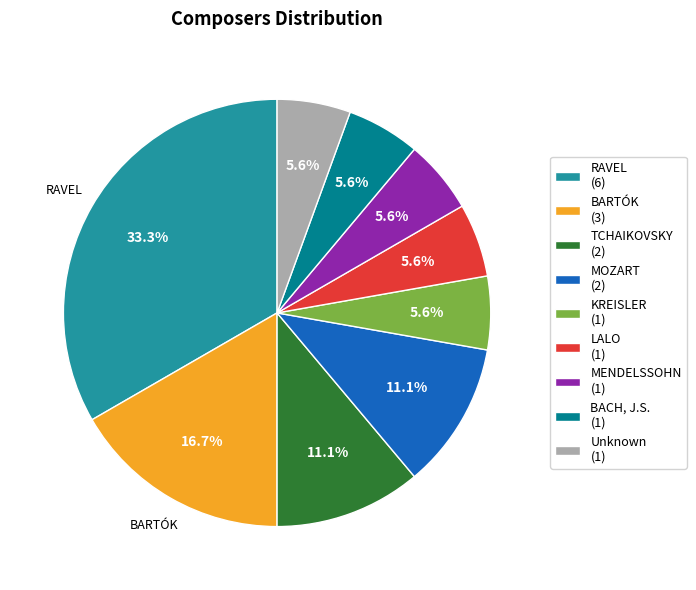

True or false: KREISLER accounts for 14% of the total.

False